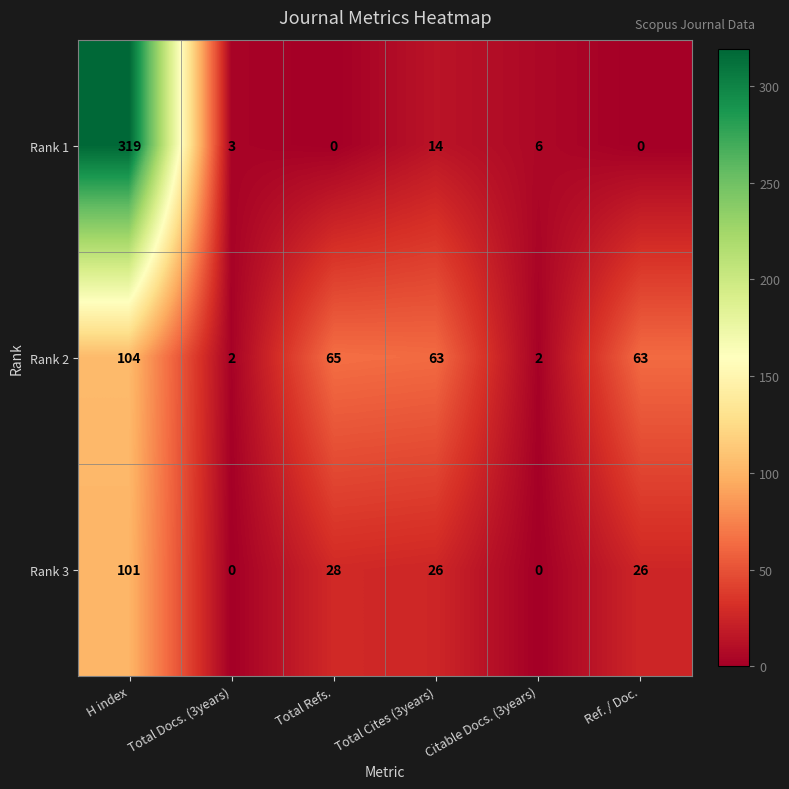

Which label corresponds to the largest value in the chart?

H index